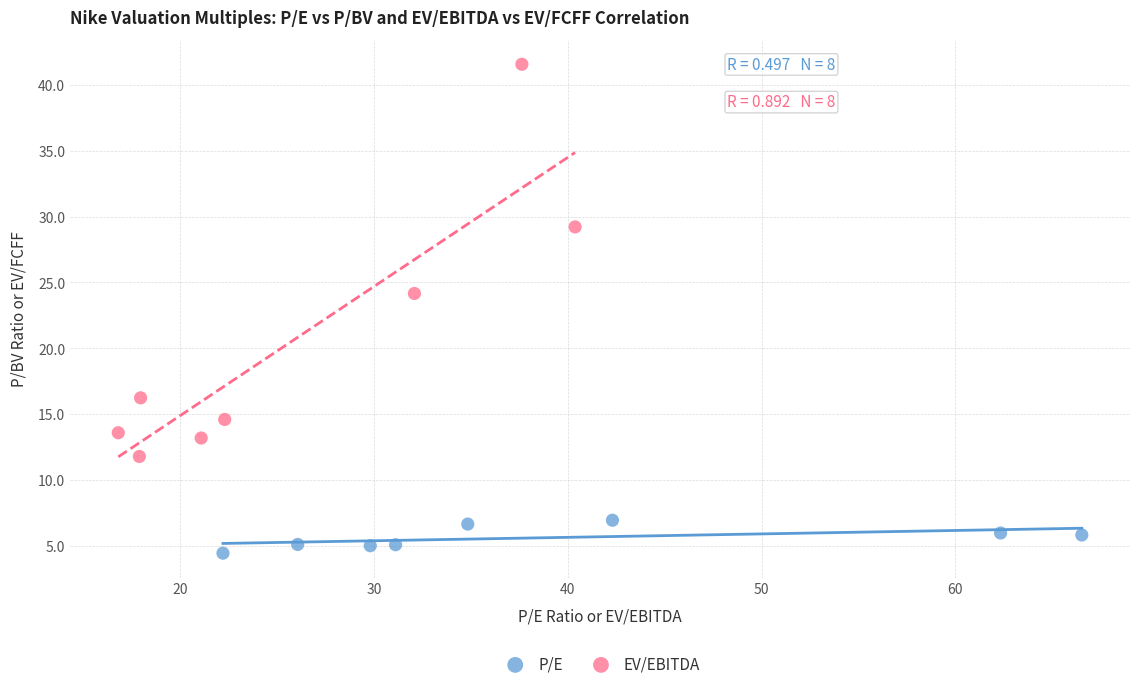

Which series has the largest Y range (max minus min)?

EV/EBITDA